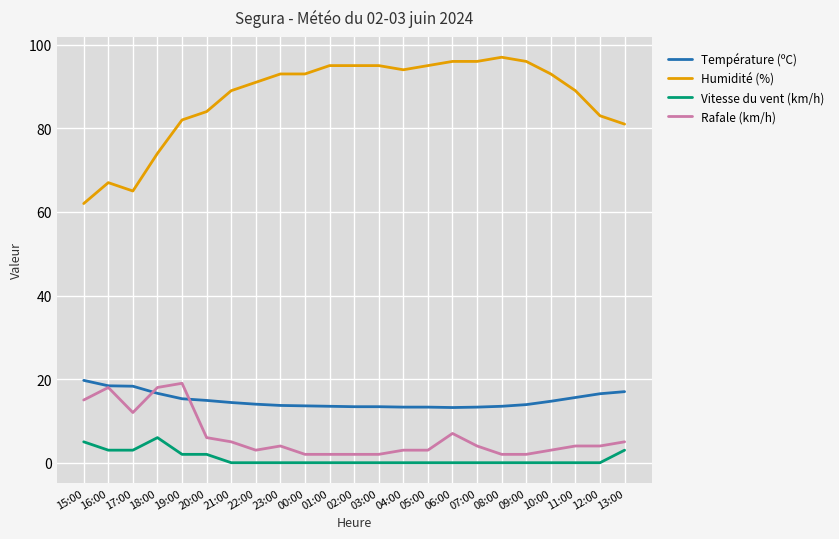

What is the lowest value of the Humidité (%) series?

62.0